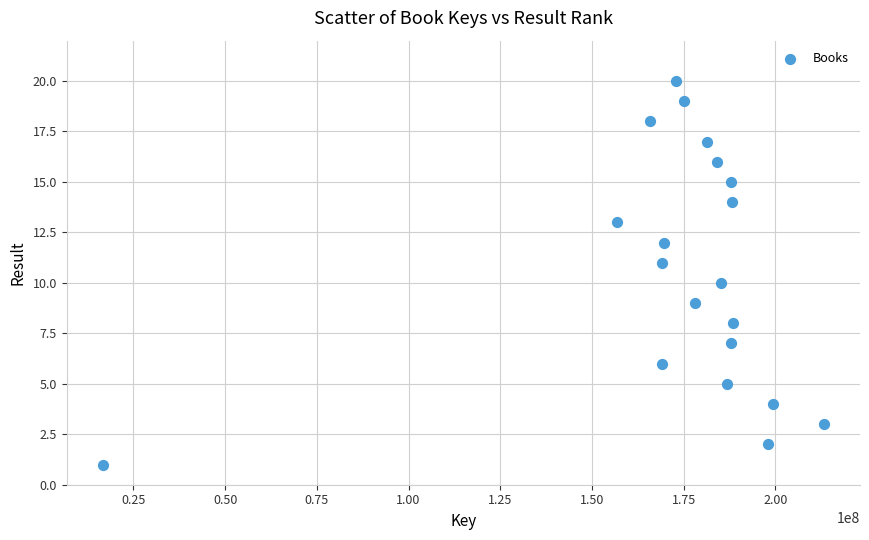

What is the range of X values (max minus min)?

196612368